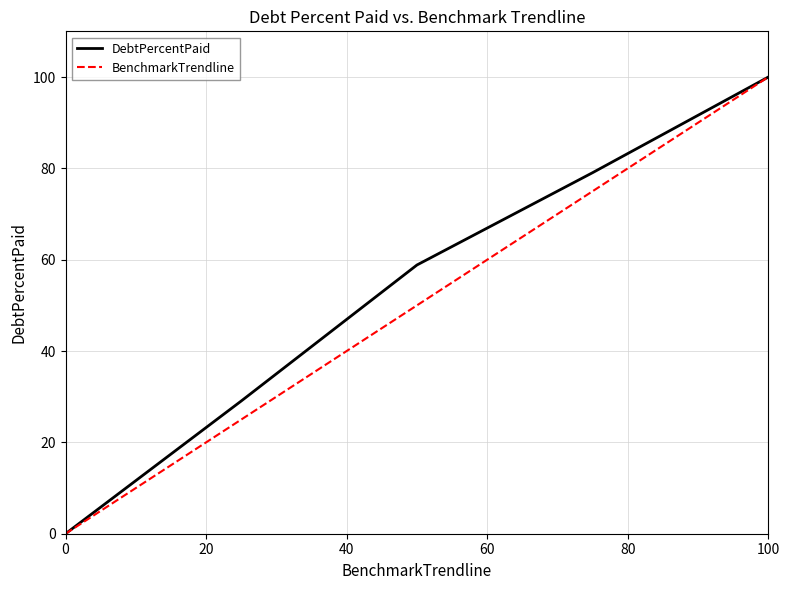

What is the greatest value displayed?

100.0